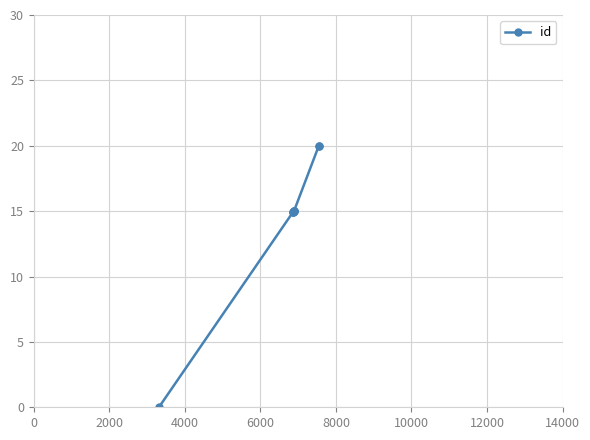

Reading left to right, transcribe all the data shown in this chart.

0.0	14.9	15.0	15.0	15.0	15.0	15.0	15.0	20.0	20.0